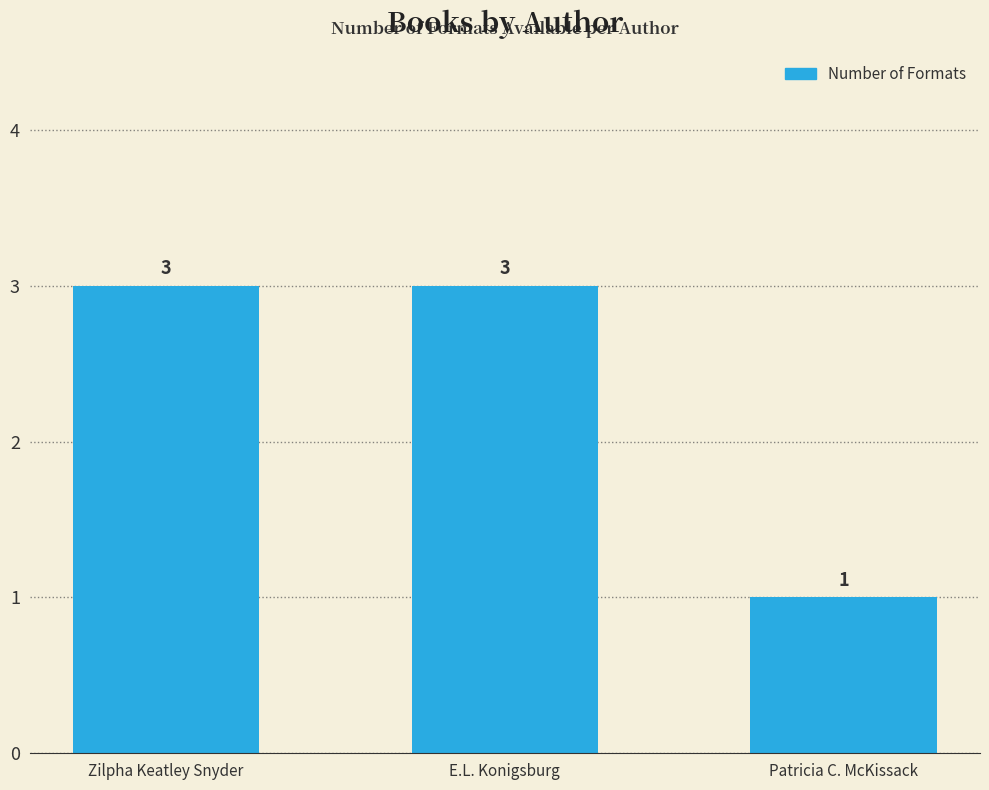

Count the values in the range 1 to 3.

3